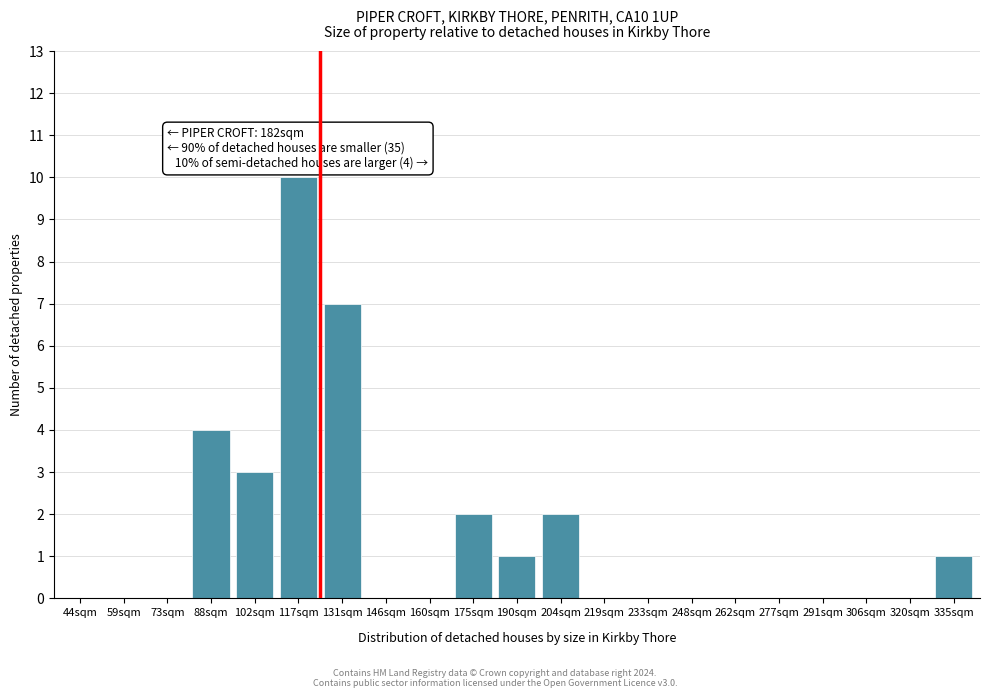

Reading left to right, extract all data points from this chart.

44sqm=0	59sqm=0	73sqm=0	88sqm=4	102sqm=3	117sqm=10	131sqm=7	146sqm=0	160sqm=0	175sqm=2	190sqm=1	204sqm=2	219sqm=0	233sqm=0	248sqm=0	262sqm=0	277sqm=0	291sqm=0	306sqm=0	320sqm=0	335sqm=1